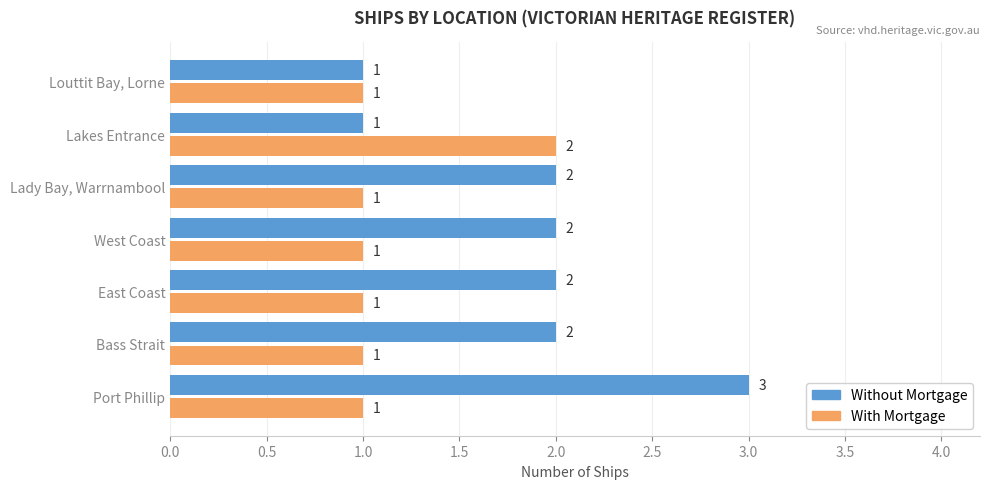

What is the sum of all With Mortgage values?

8